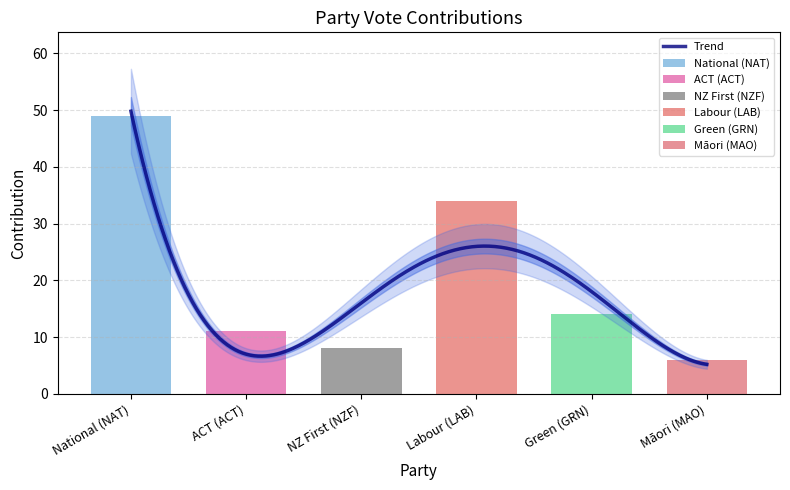

At which category is the sum across all series the highest?

National (NAT)